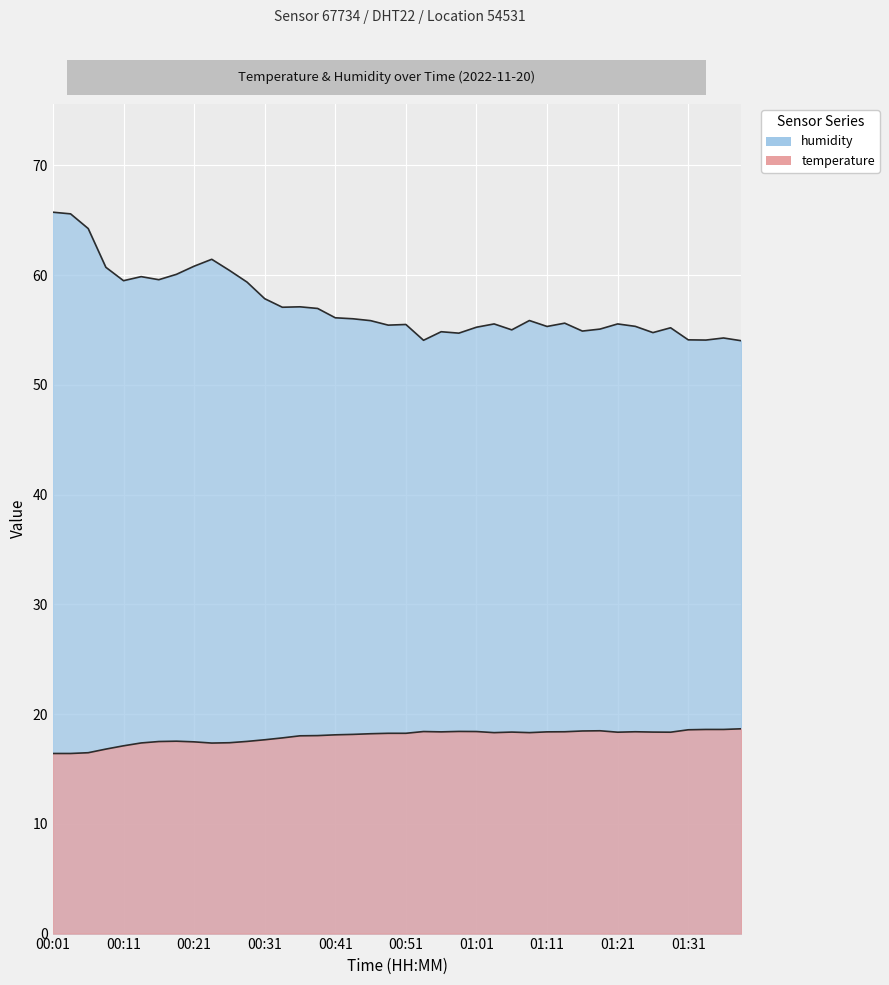

How many data points in humidity are above 55?

31